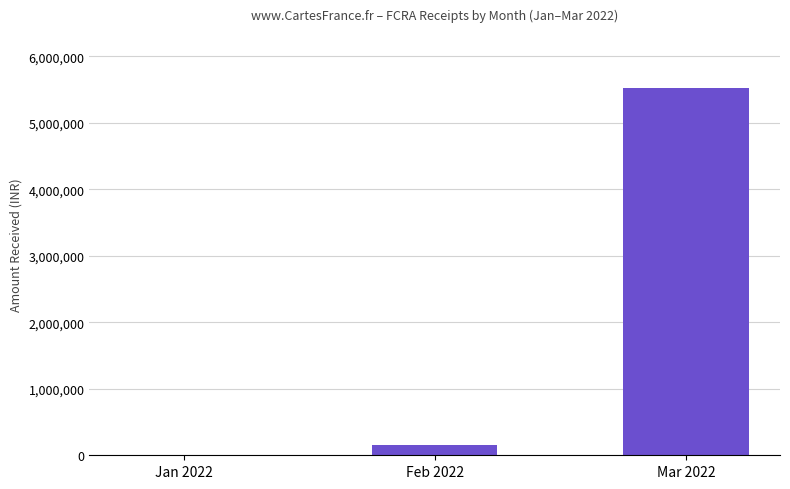

What is the sum of the values at Feb 2022 and Mar 2022?

5672889.6